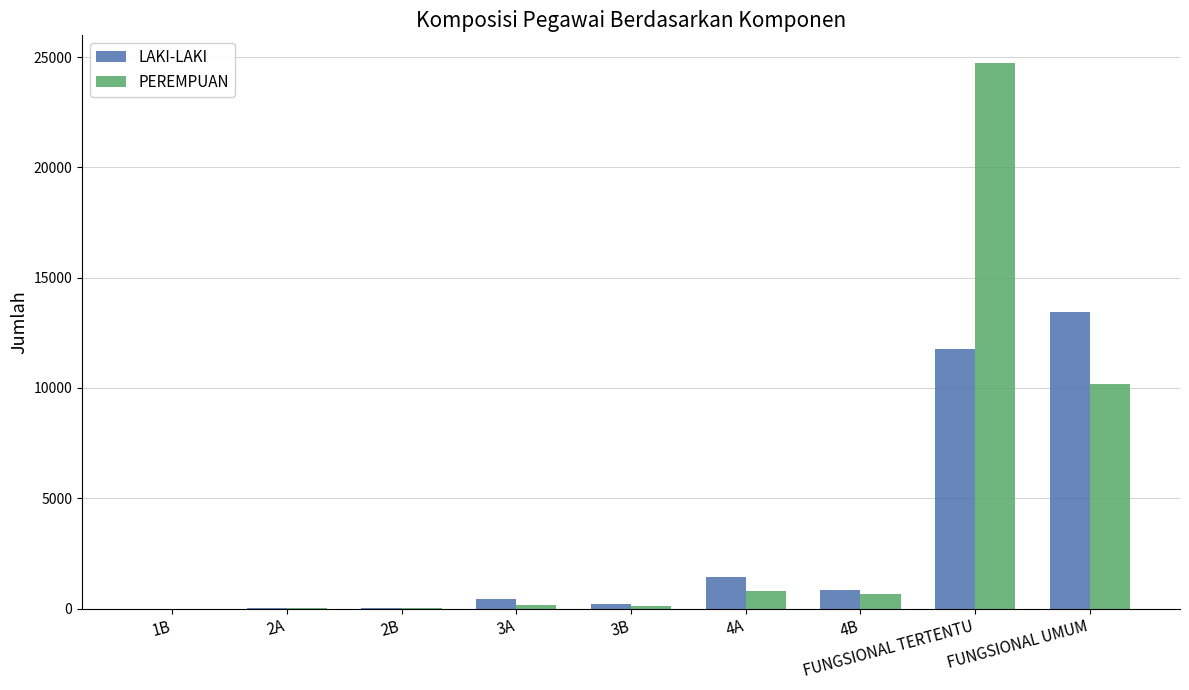

At which label is PEREMPUAN closest to 12375?

FUNGSIONAL UMUM